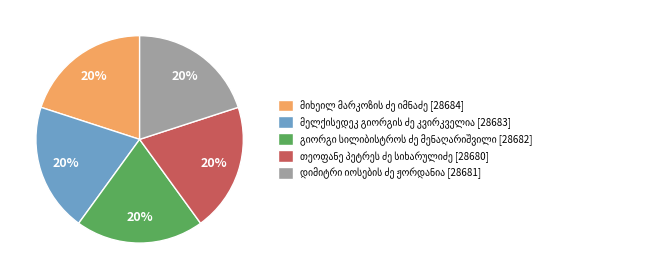

To the nearest percent, what is the average slice percentage?

20%